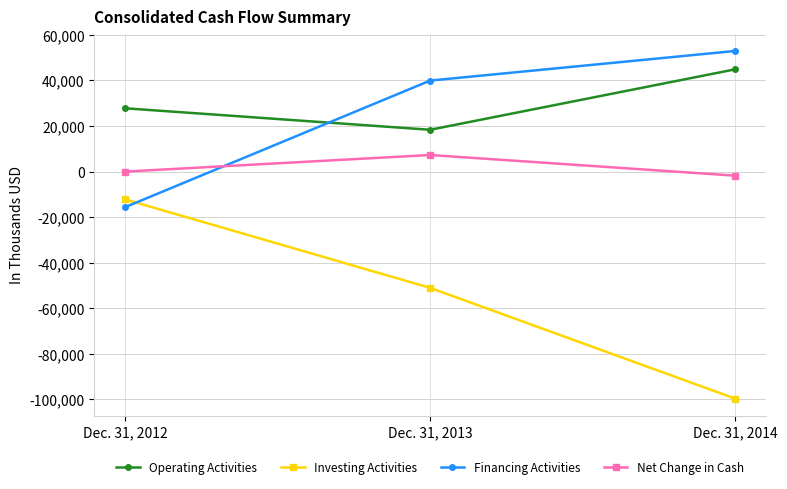

True or false: Financing Activities has a value of 18541 at Dec. 31, 2013.

False